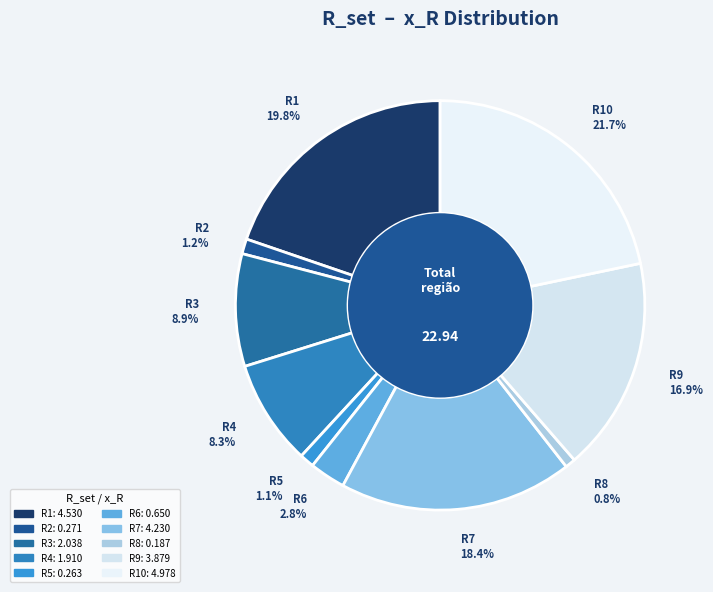

Approximately how many times larger is the value at R4 8.3% compared to R7 18.4%?

0.5